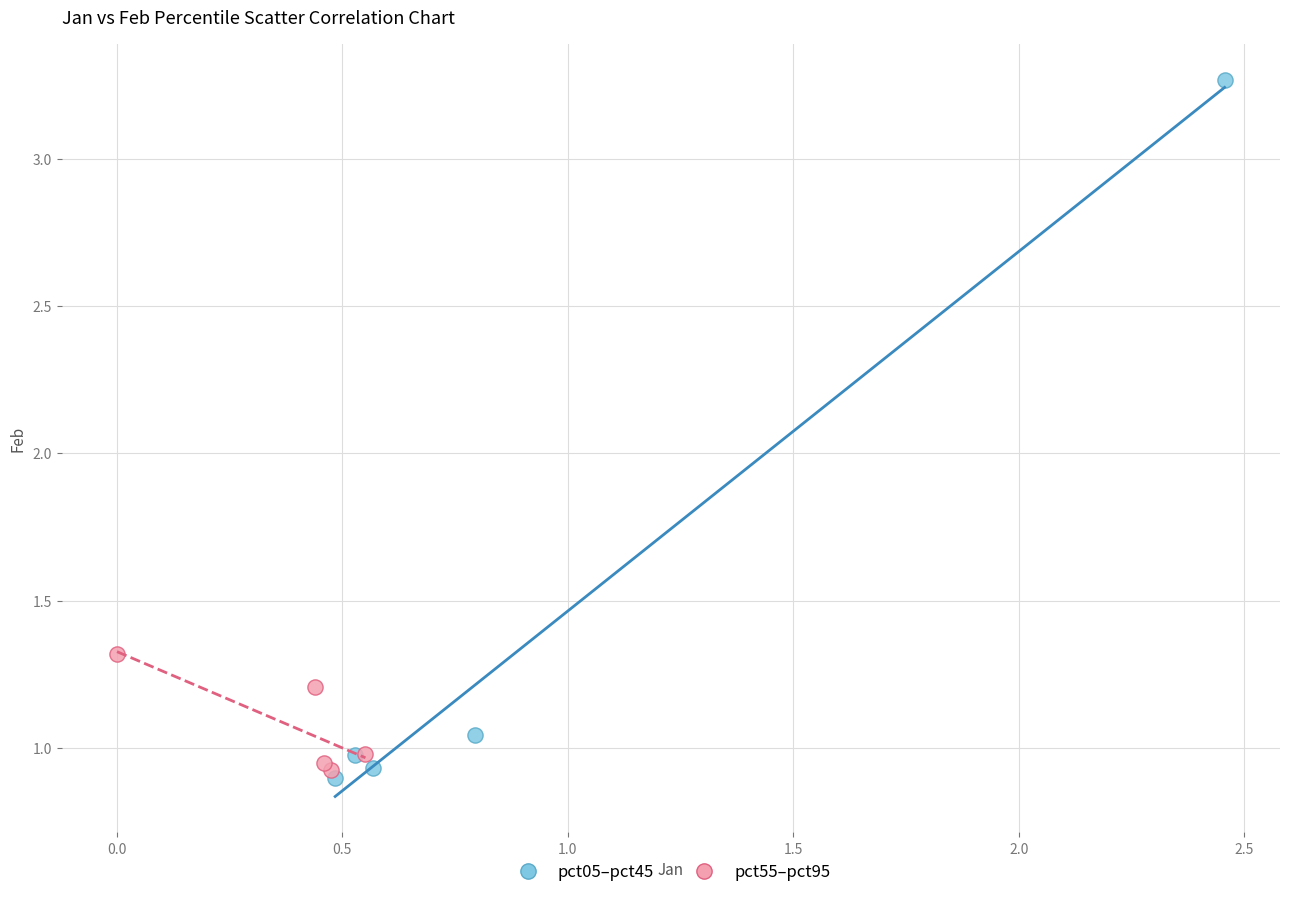

Which series has the widest spread of Y values?

pct05–pct45